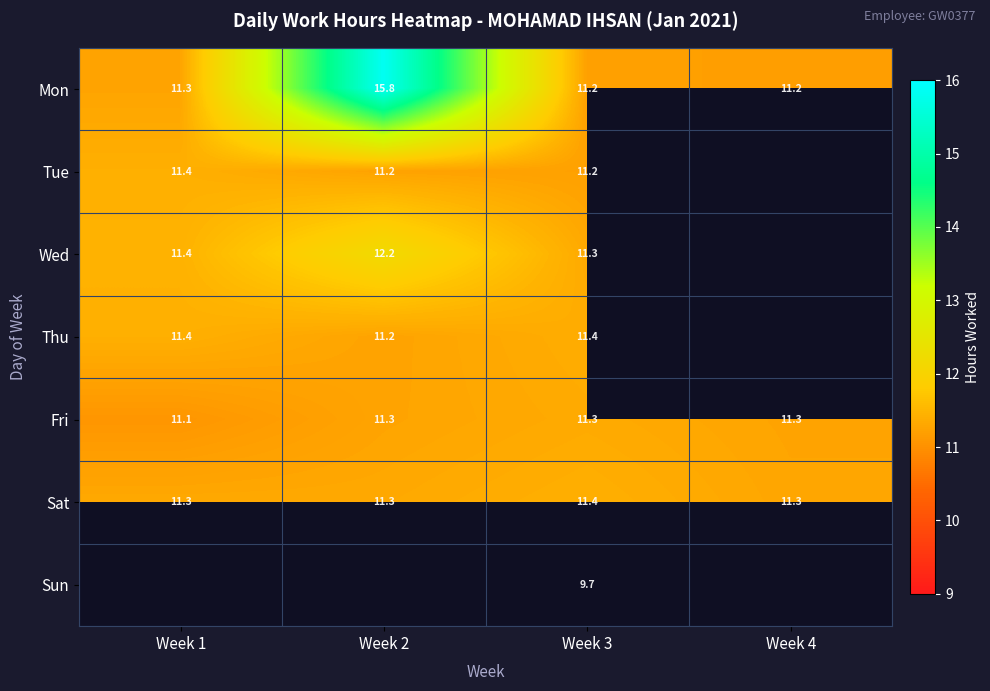

What is the spread (max minus min) of values at Week 4?

0.1